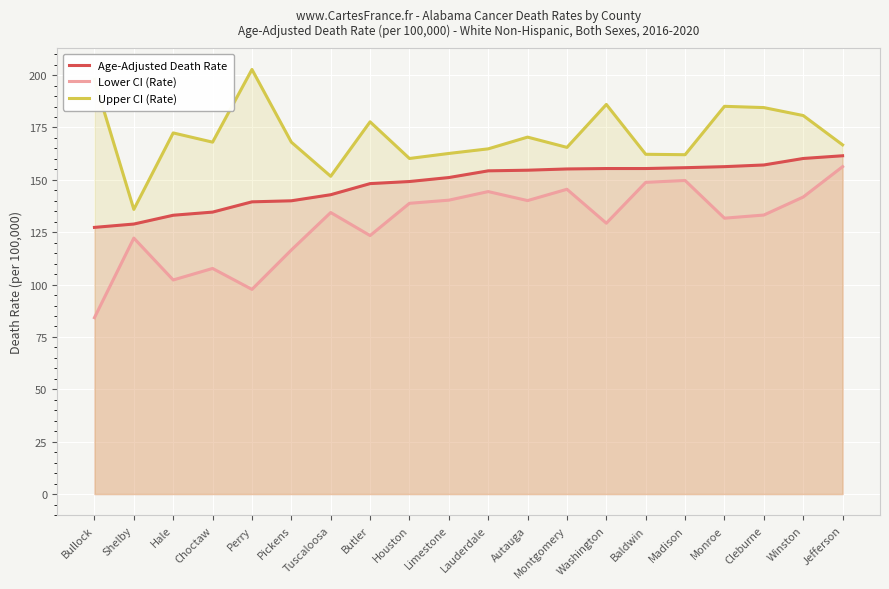

Is it true that Age-Adjusted Death Rate equals 175.3 at Hale?

False